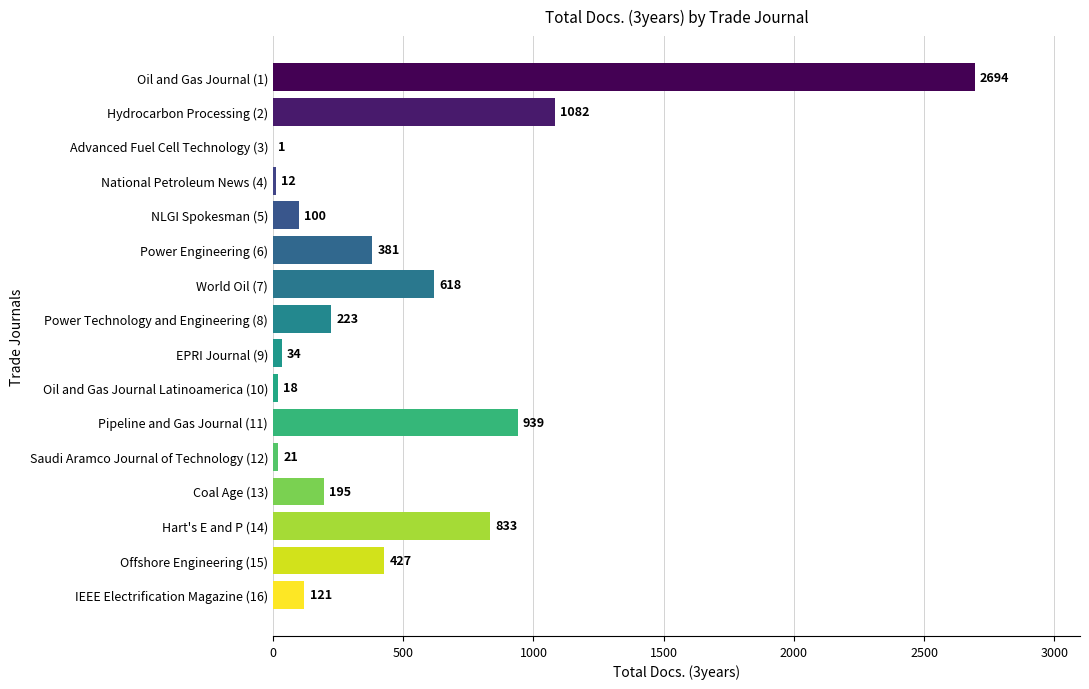

Is it true that the value at Hart's E and P (14) is 833?

True